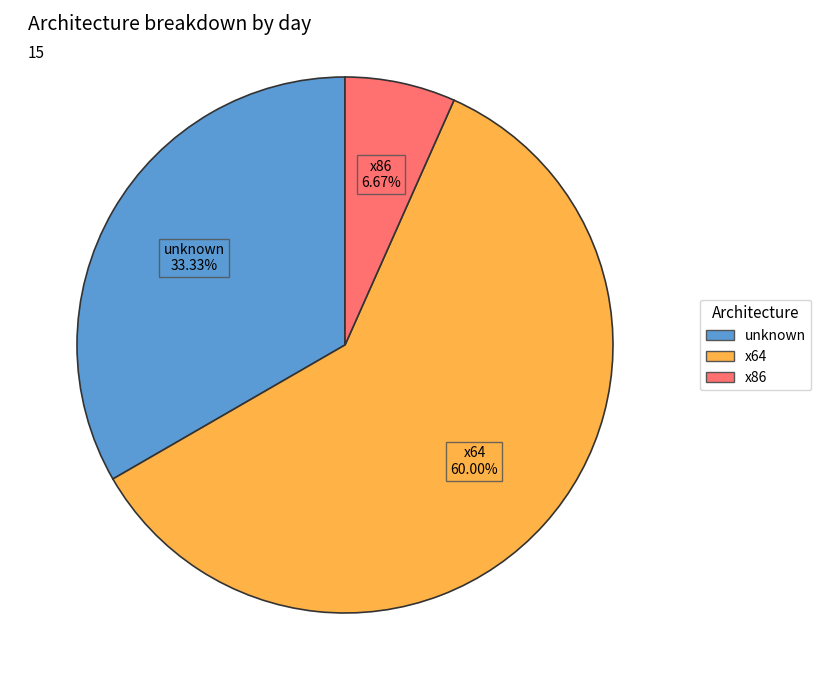

Does any single category account for the majority?

Yes